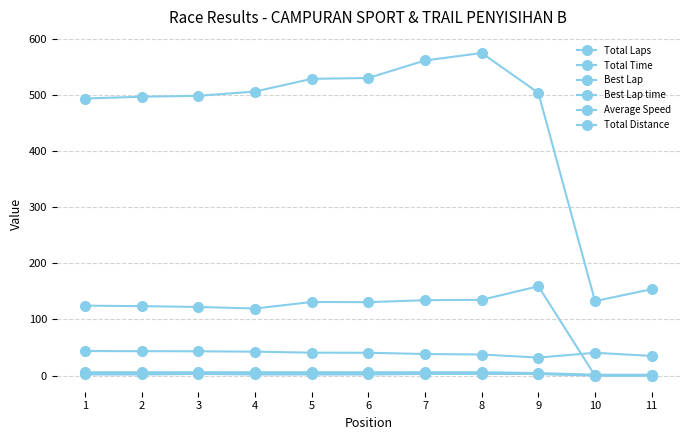

Does the chart have visible grid lines?

Yes